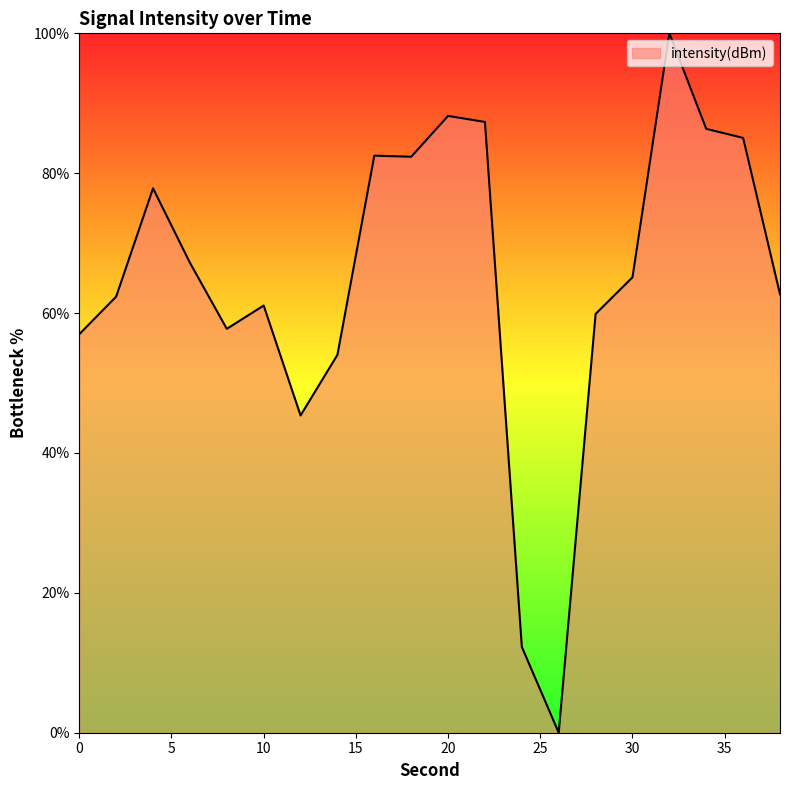

Does the chart display data point markers on the line(s)?

No